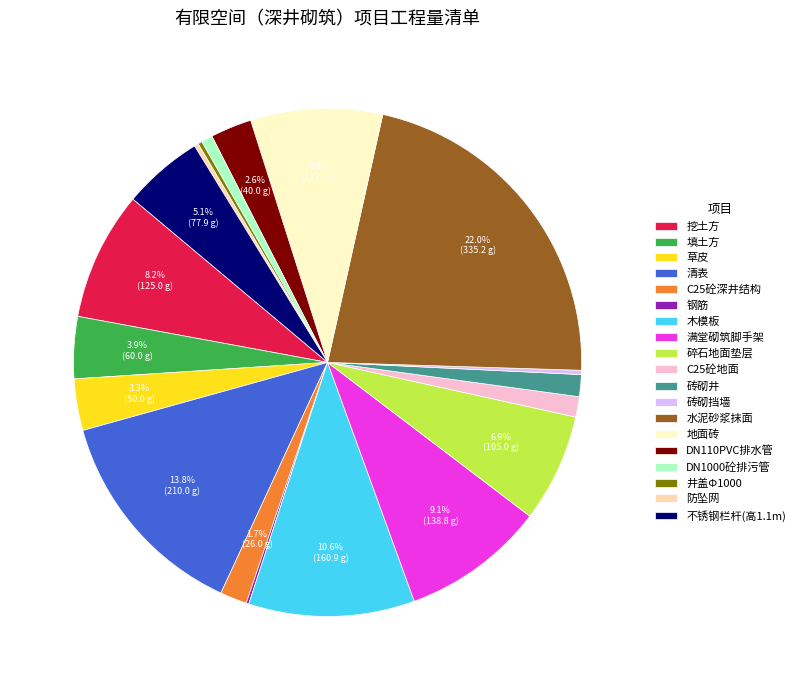

To the nearest percent, what is the difference between the 填土方 and 木模板 slice percentages?

7%